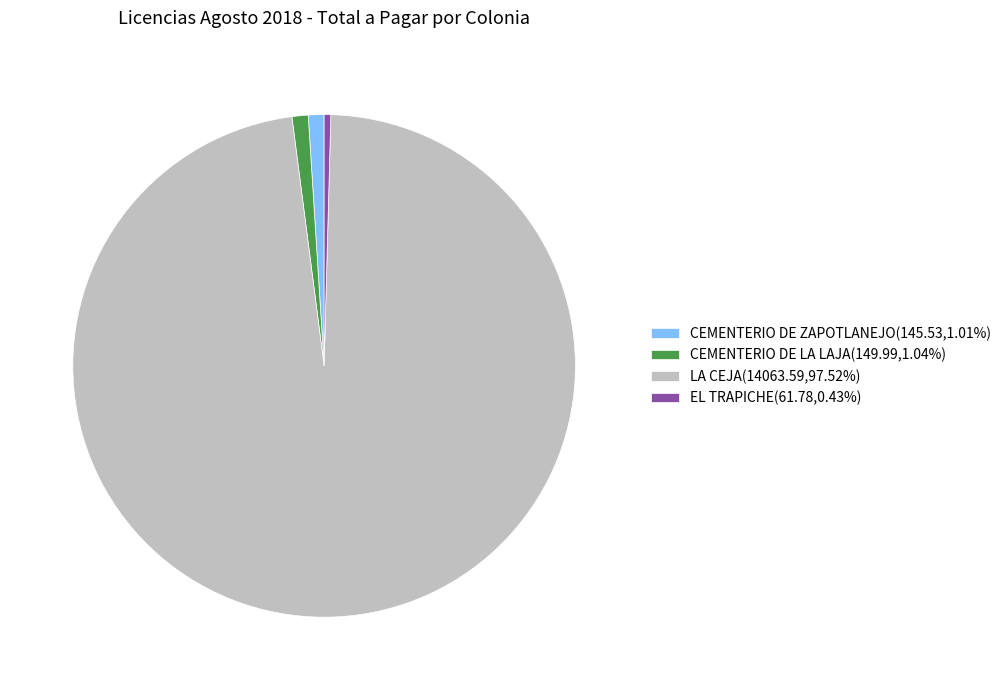

What is the ratio of the value at CEMENTERIO DE ZAPOTLANEJO(145.53,1.01%) to the value at EL TRAPICHE(61.78,0.43%)?

2.4